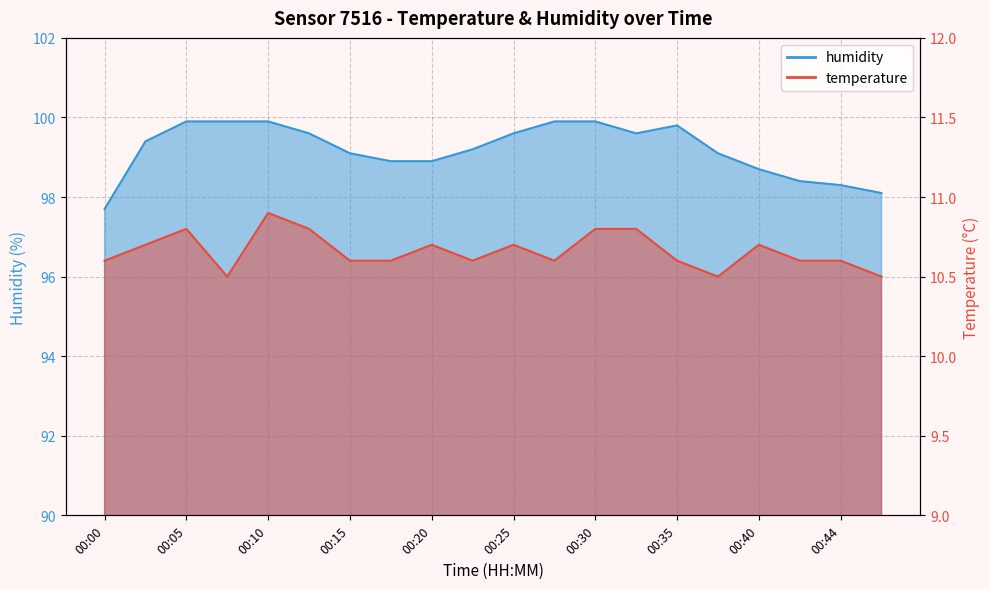

Is it true that temperature equals 10.6 at 00:15?

True